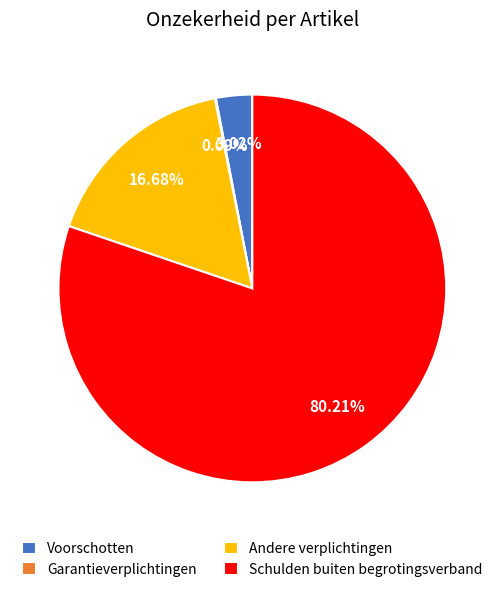

Which category has the biggest portion of the pie?

Schulden buiten begrotingsverband